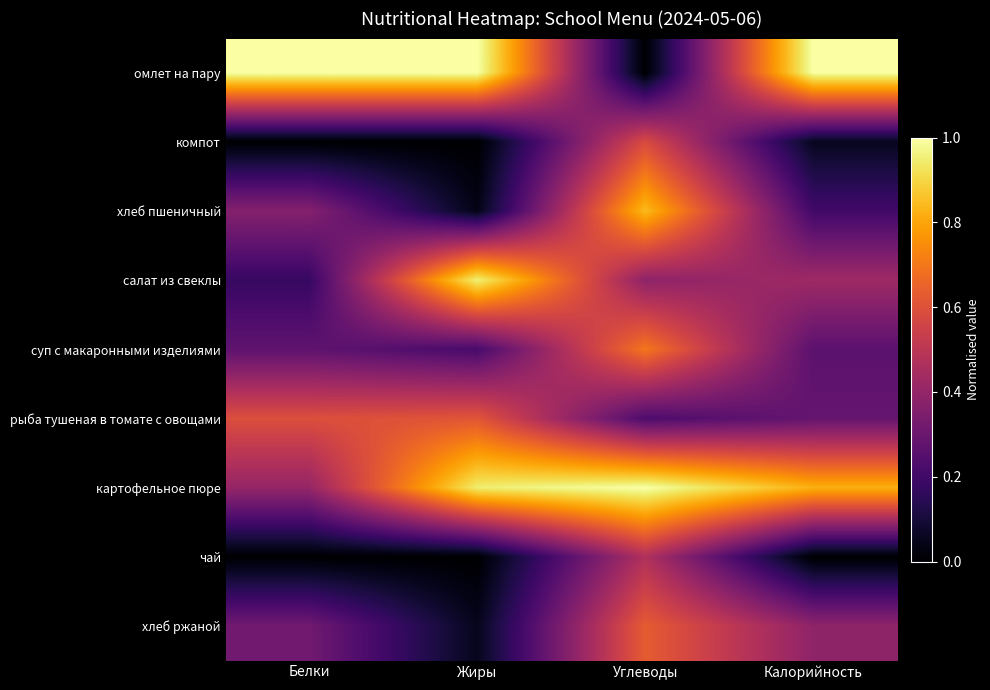

What is the total value across all series at Жиры?

3.8